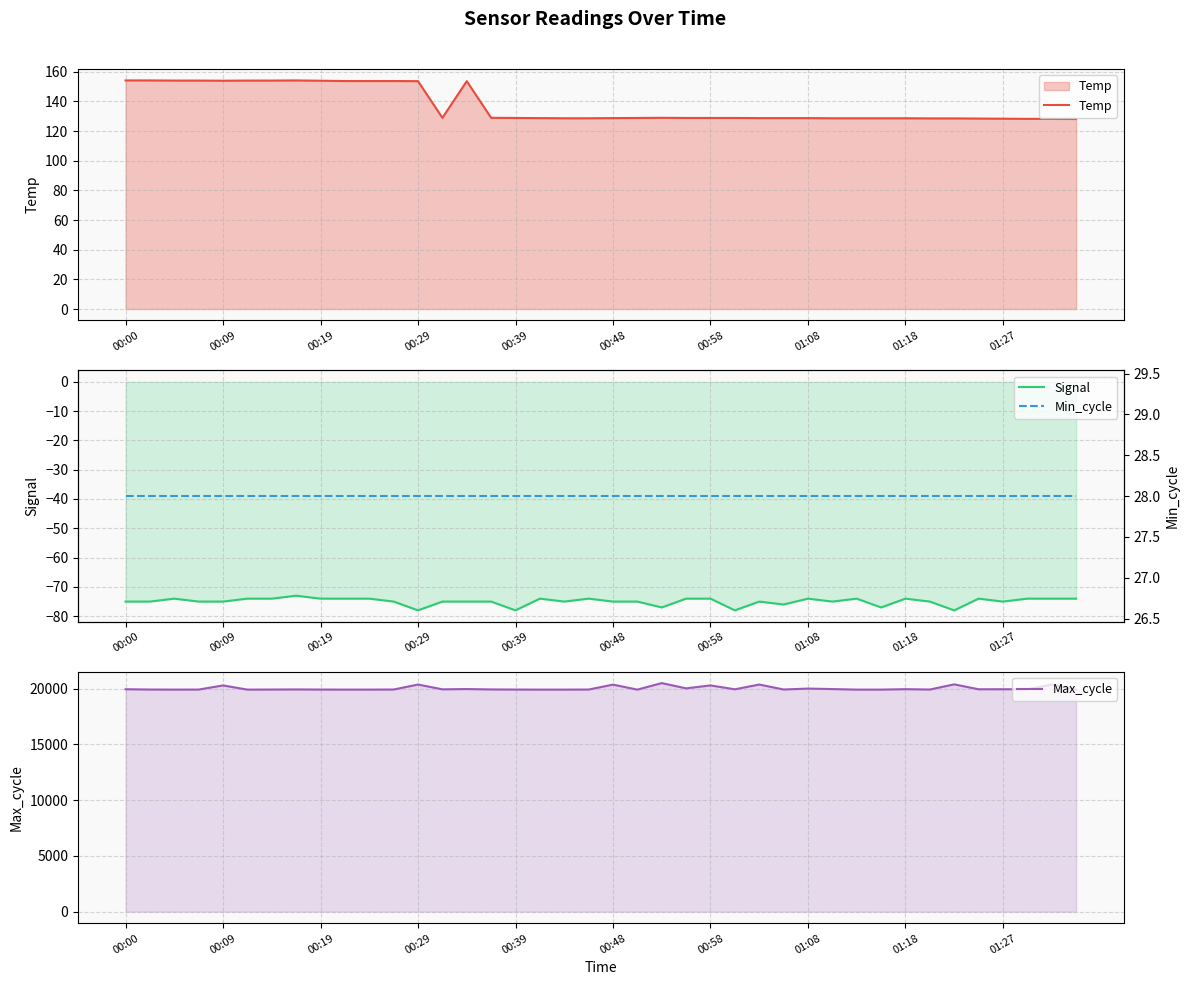

True or false: Temp and Max_cycle cross at least once.

False